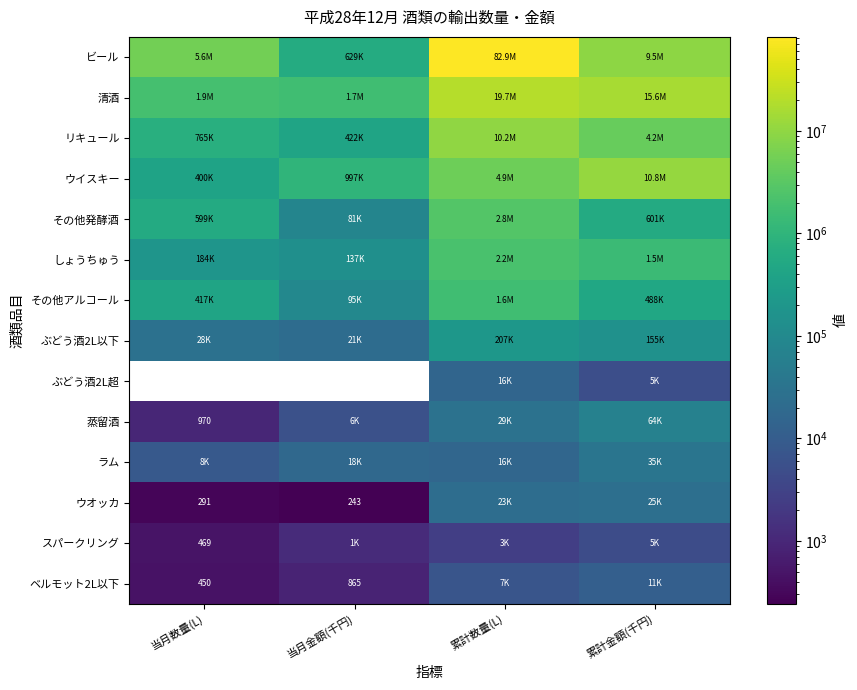

At how many categories does at least one series exceed 53974180?

1